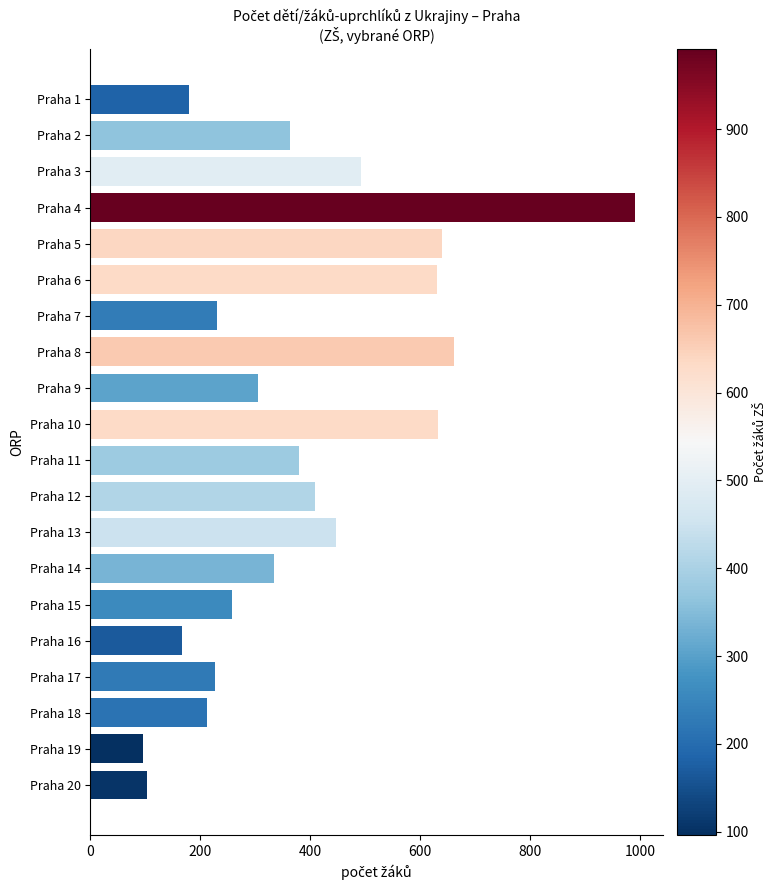

Does the chart contain any negative values?

No